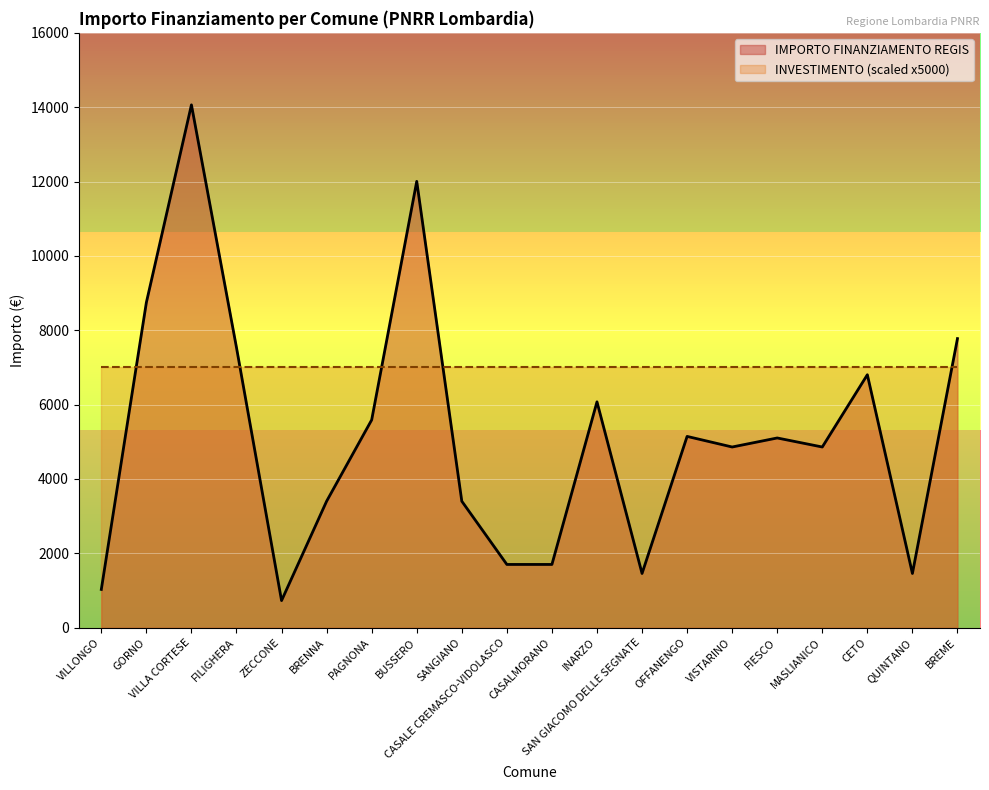

Reading right to left, extract all data points from this chart.

BREME=7776	QUINTANO=1458	CETO=6804	MASLIANICO=4860	FIESCO=5103	VISTARINO=4860	OFFANENGO=5145	SAN GIACOMO DELLE SEGNATE=1458	INARZO=6075	CASALMORANO=1701	CASALE CREMASCO-VIDOLASCO=1701	SANGIANO=3402	BUSSERO=12005	PAGNONA=5589	BRENNA=3402	ZECCONE=729	FILIGHERA=7533	VILLA CORTESE=14063	GORNO=8748	VILLONGO=1029